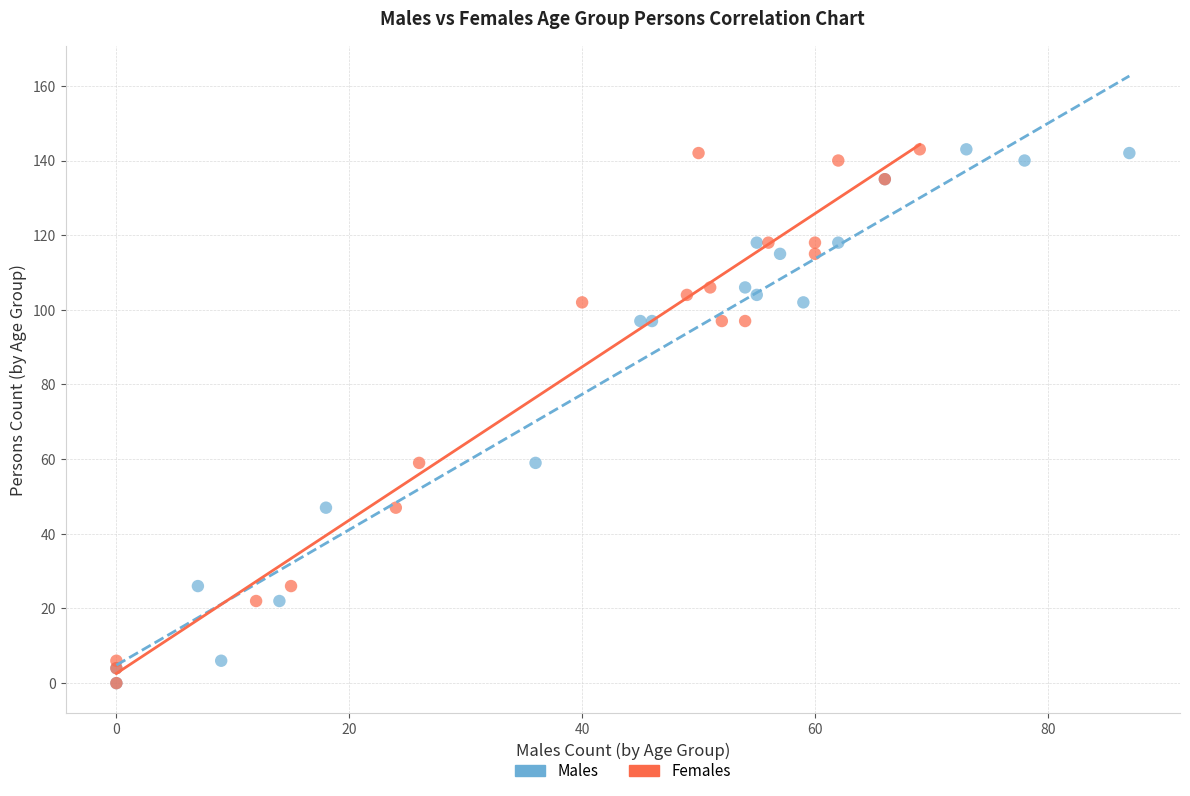

What are all the series names shown in the legend?

Males, Females